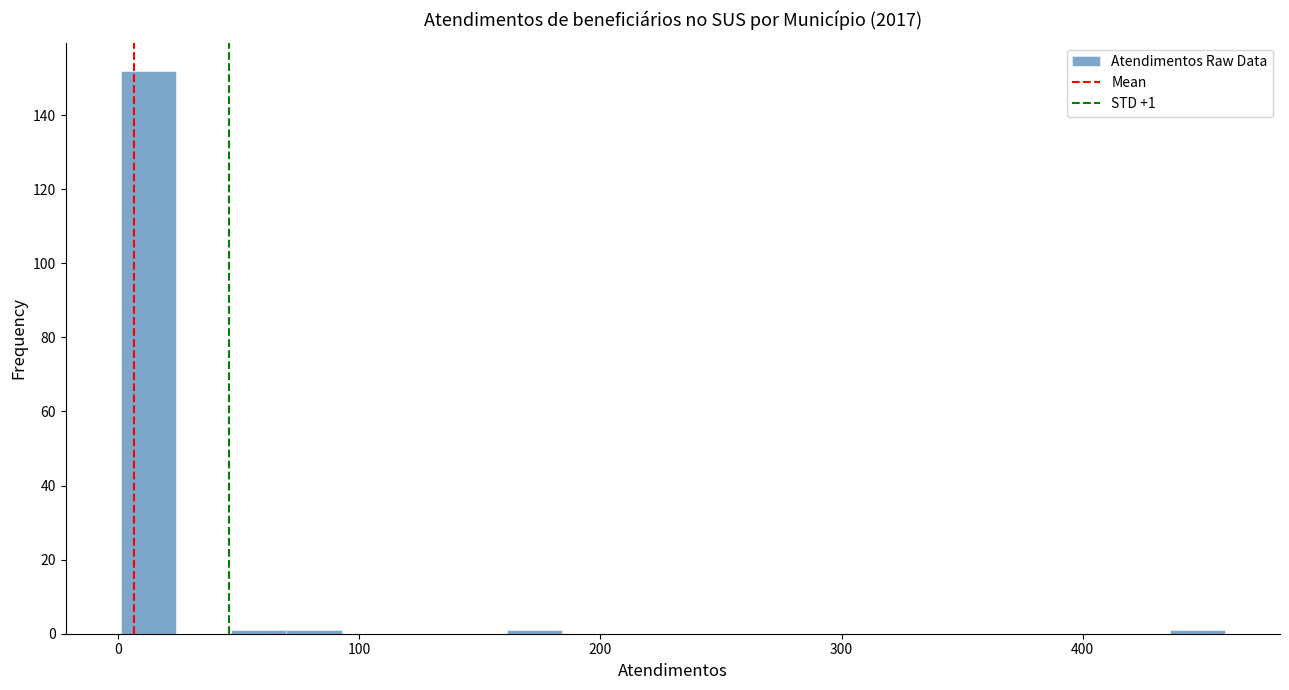

Read against the x-axis, roughly where is the centre of the tallest bar?

10